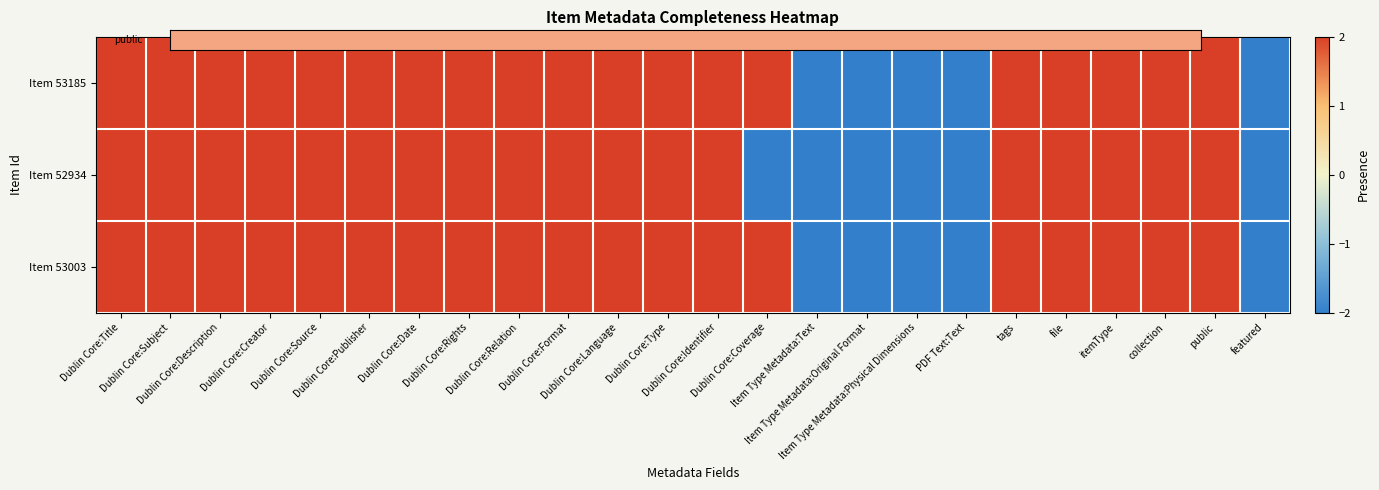

What is the sum of all 53003 values?

28